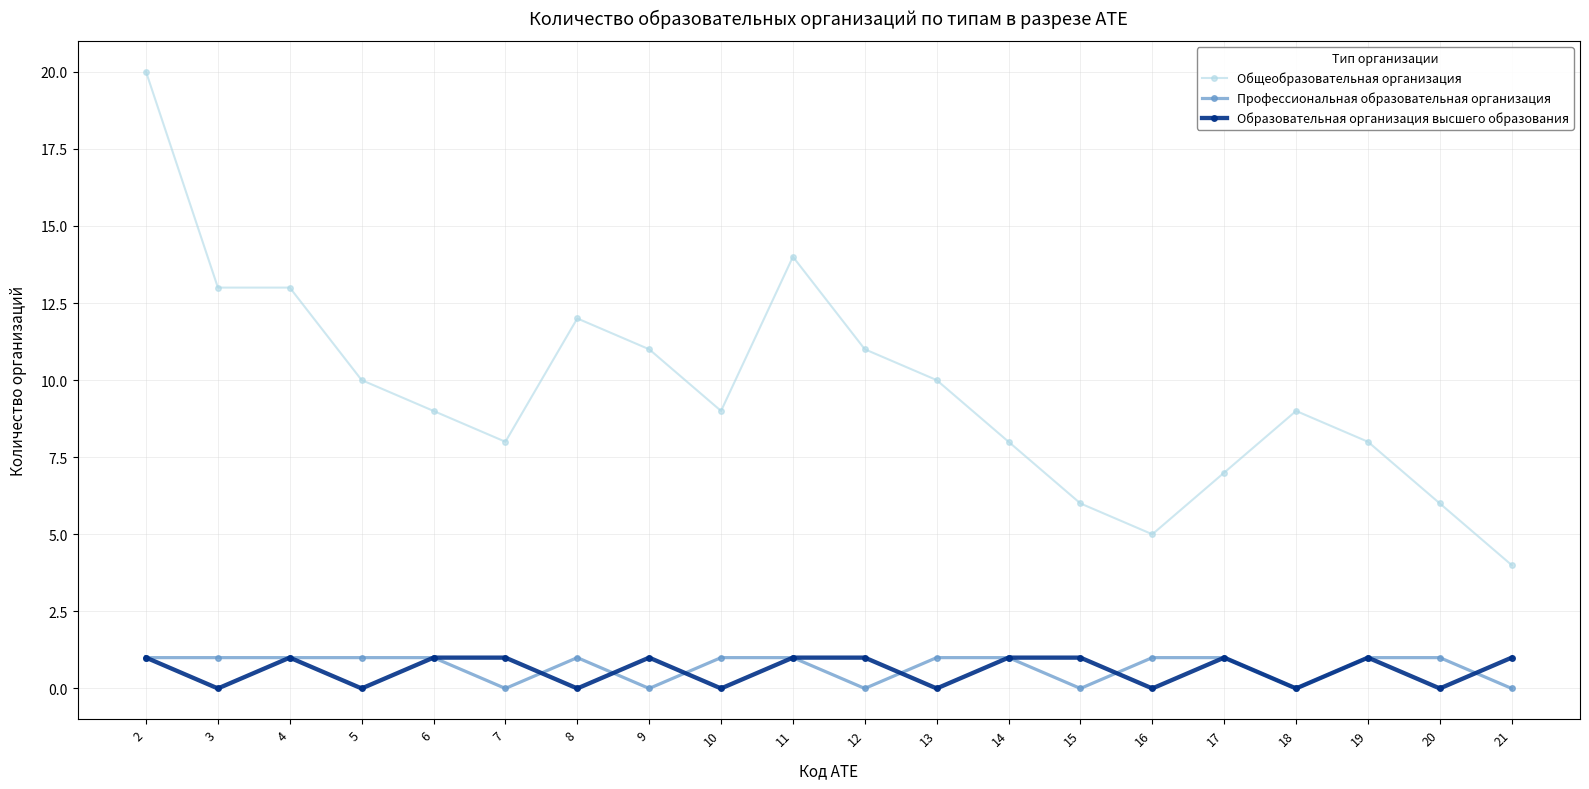

What is the value of the Общеобразовательная организация point at the 19th from the left?

6